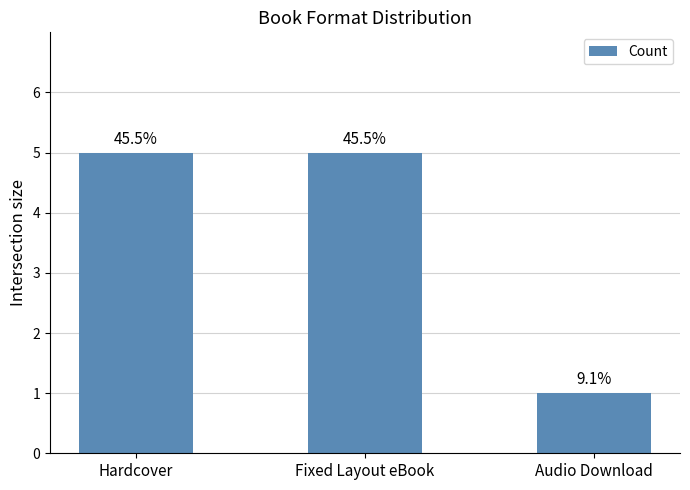

Rank the categories by value from highest to lowest.

Hardcover, Fixed Layout eBook, Audio Download